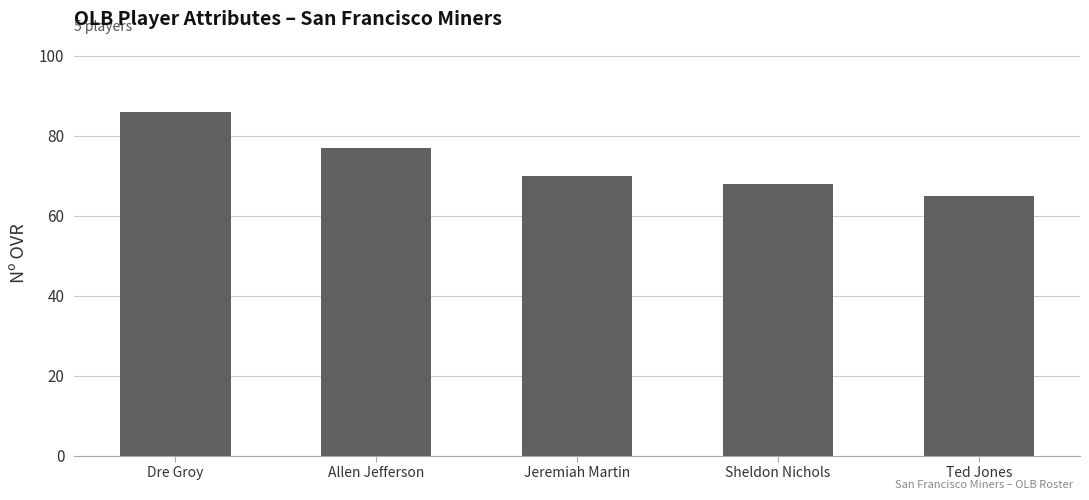

What is the change in value from Dre Groy to Jeremiah Martin?

-16